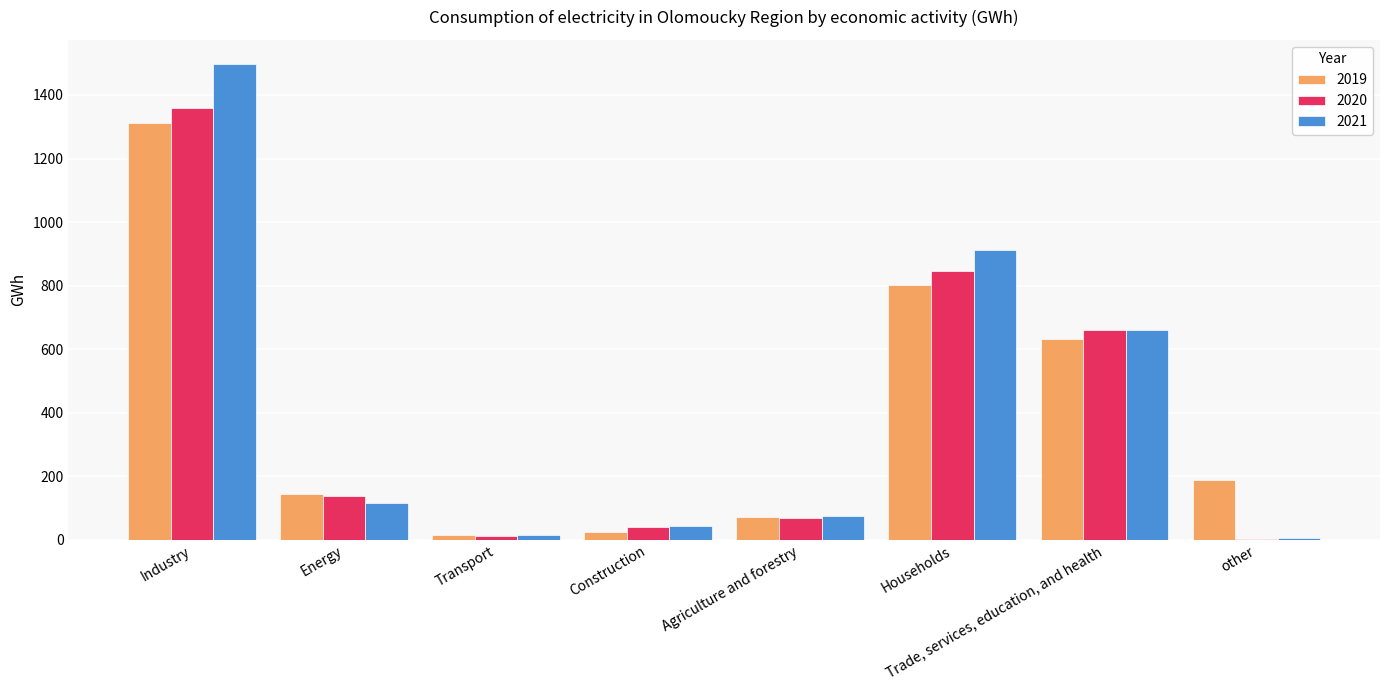

What are all the series names shown in the legend?

2019, 2020, 2021